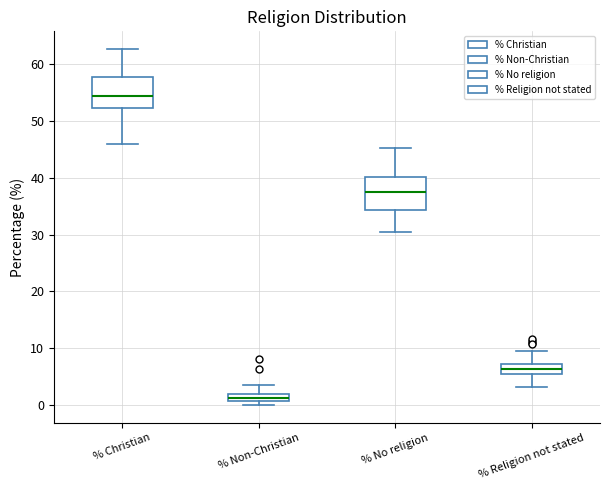

Which box has the highest median line?

% Christian